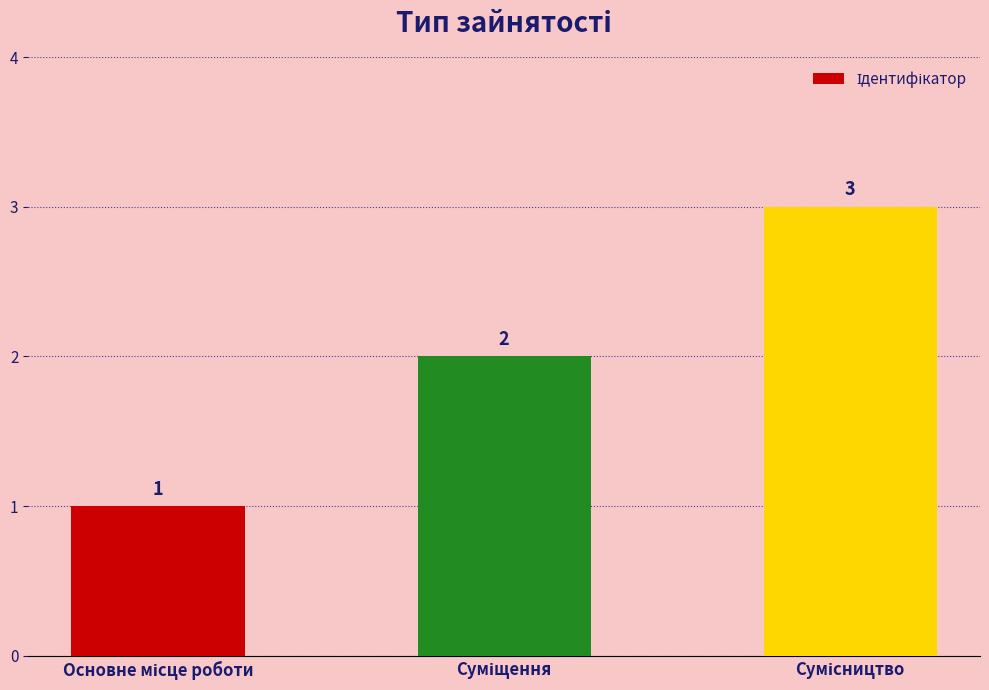

What is the difference between the maximum and minimum values?

2